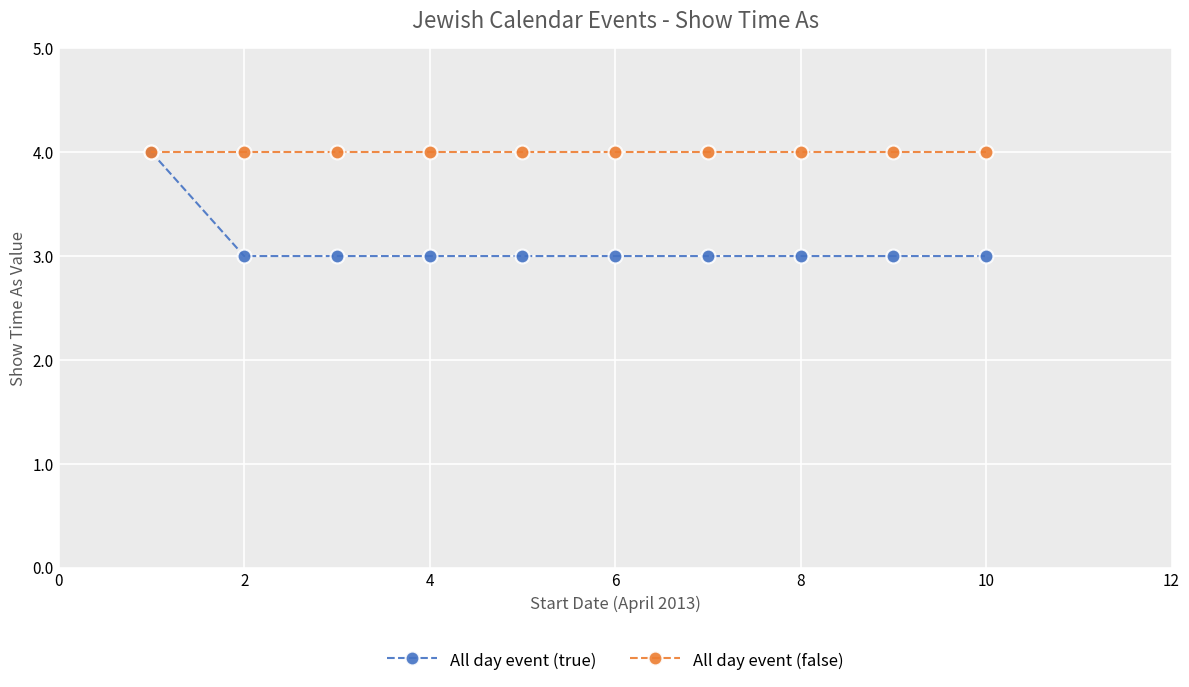

What is the smallest value displayed?

3